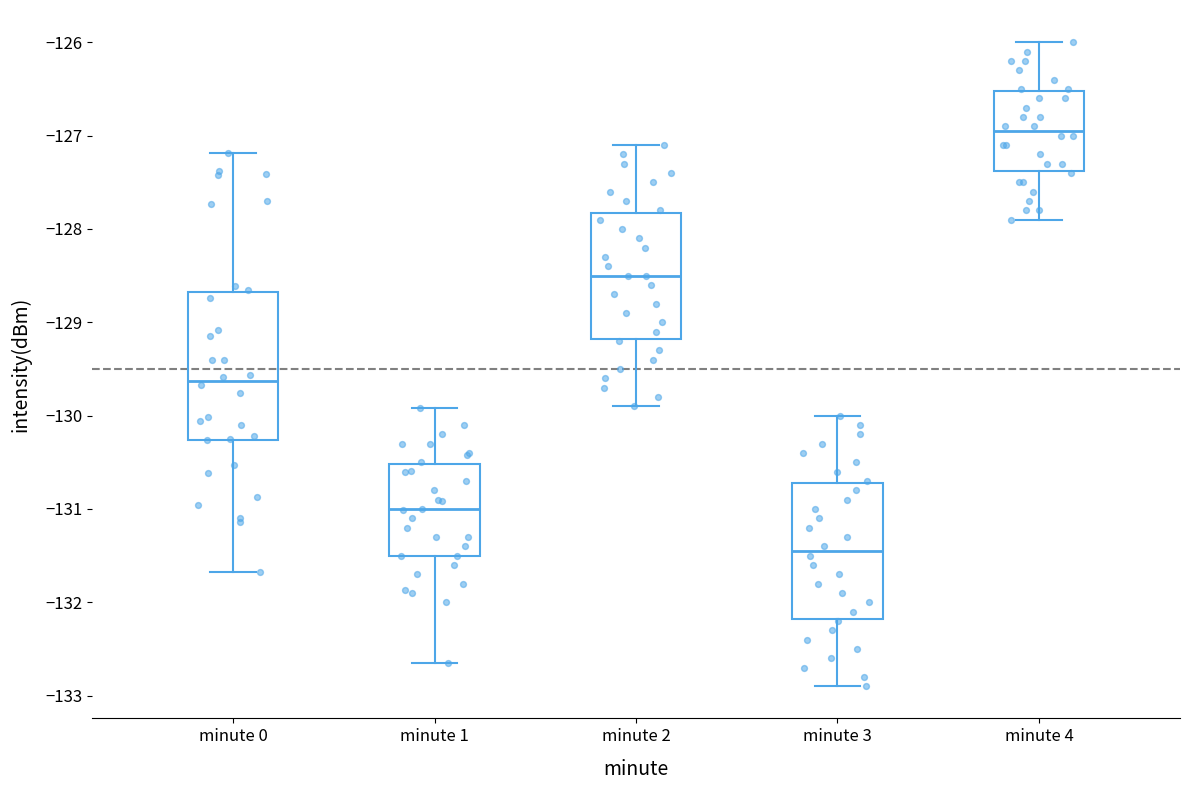

Comparing the boxes themselves (not the whiskers), which one is the tallest?

minute 0